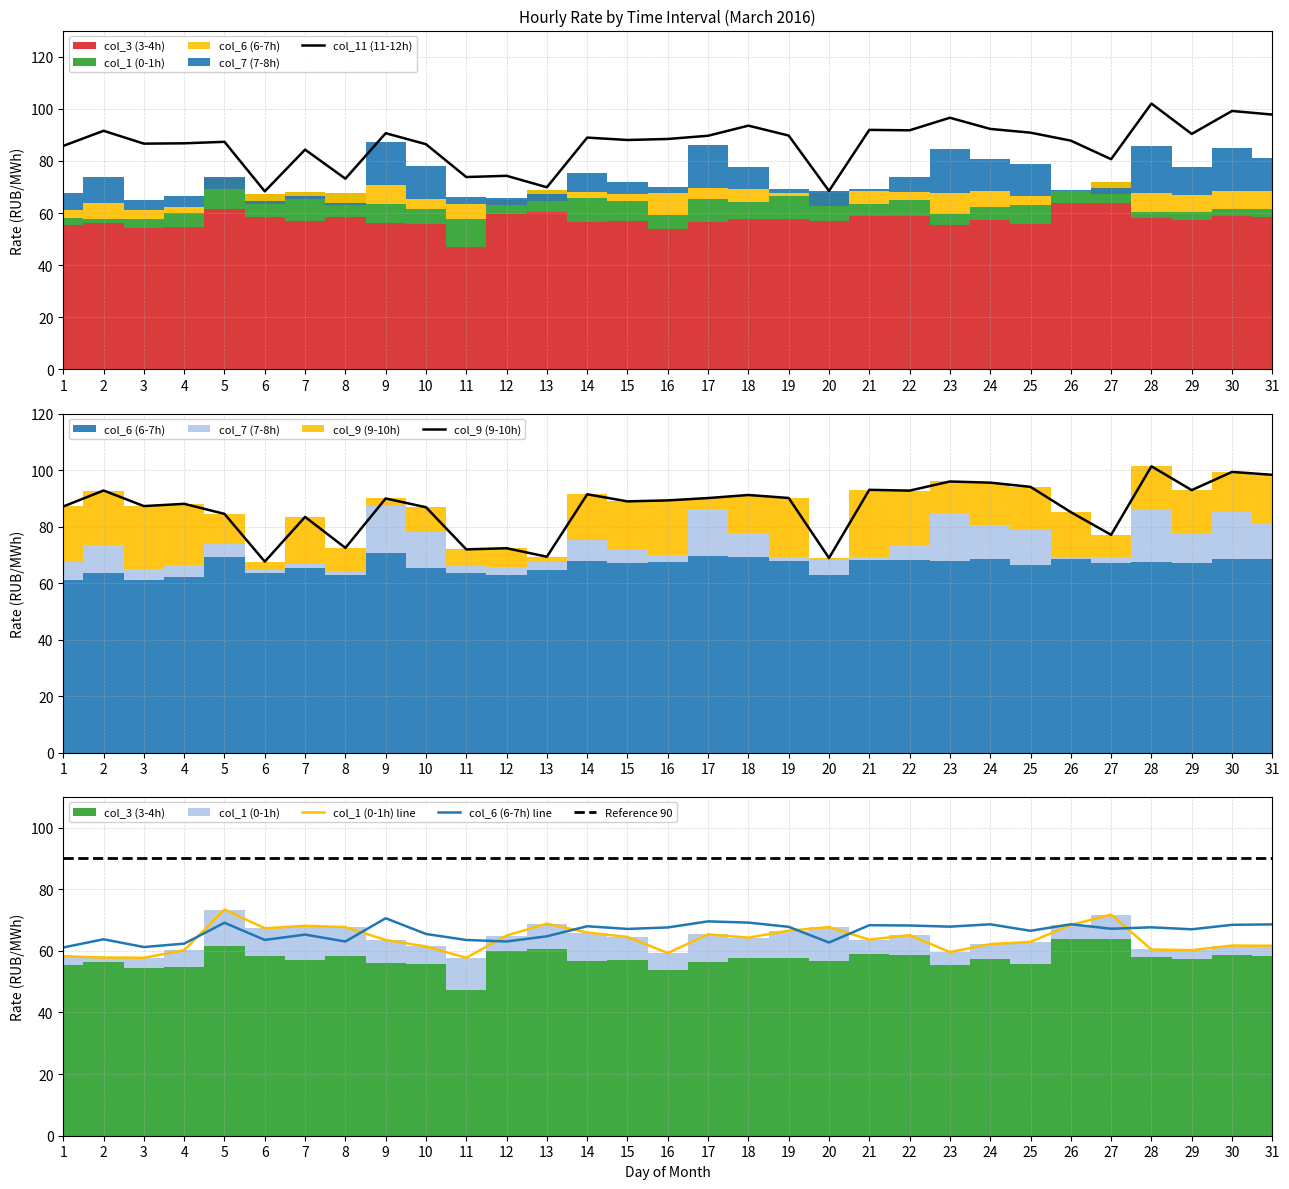

True or false: col_6 and col_11 cross at least once.

False